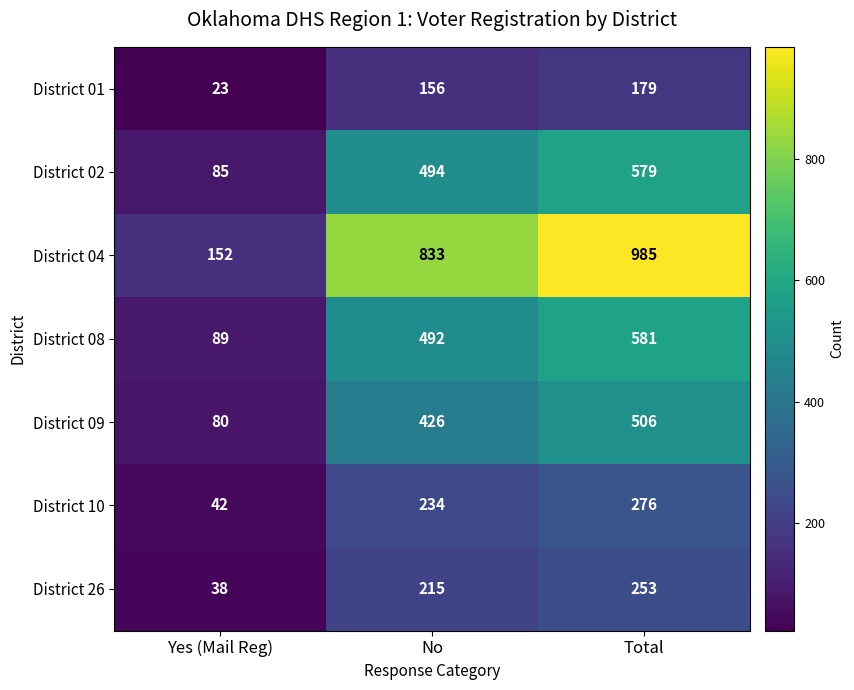

At which category is the sum across all series the highest?

Total